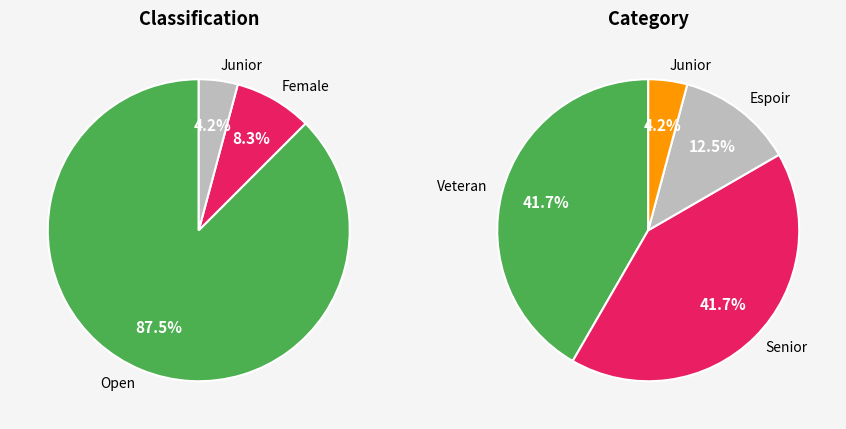

How many segments does this pie chart have?

3